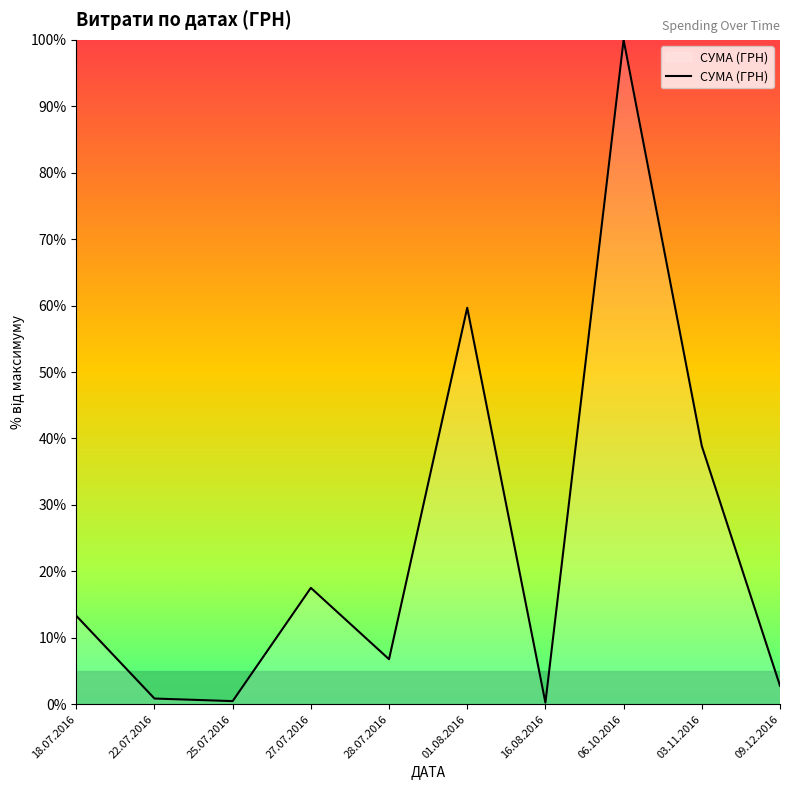

What is the greatest value displayed?

100.0